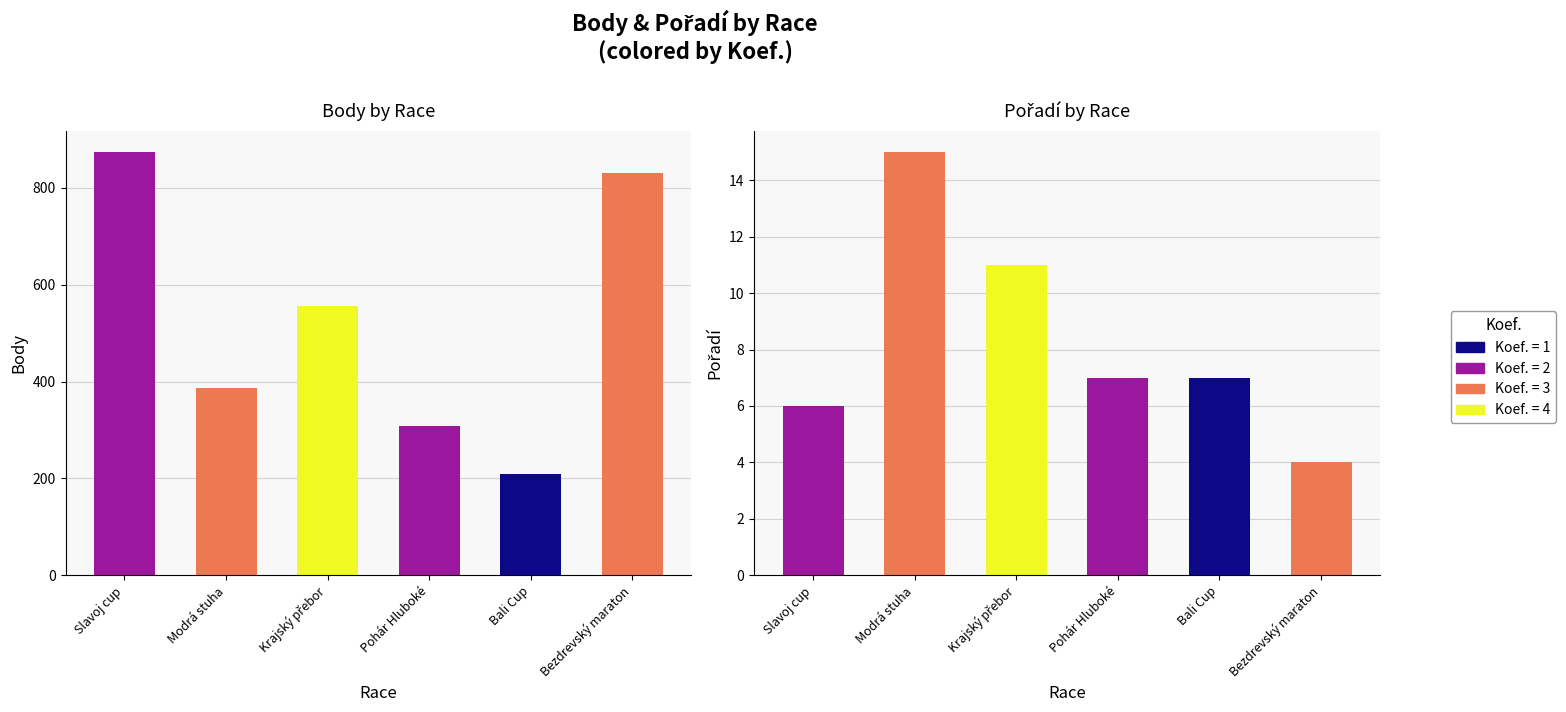

How many values in the Body series are below 555?

3